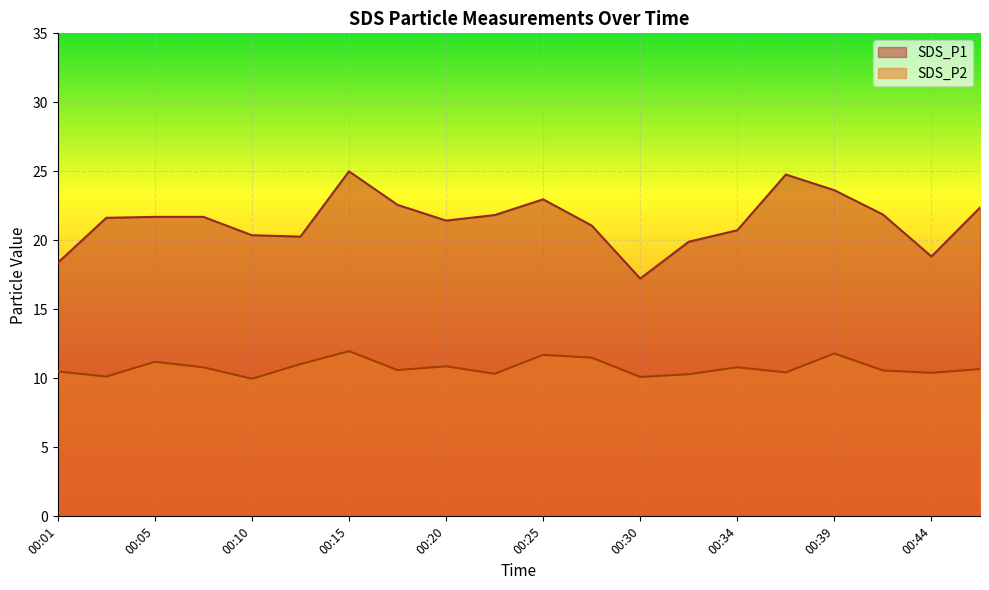

Rank the series by their maximum value, from lowest to highest.

SDS_P2, SDS_P1